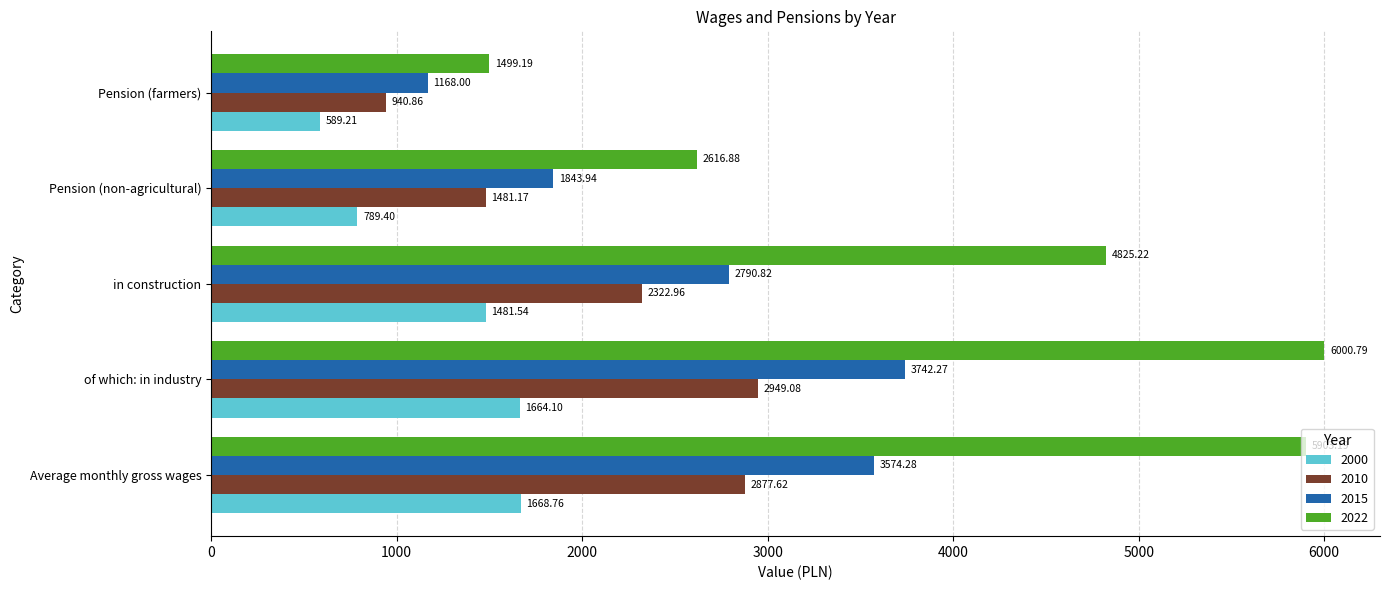

The value of 2000 at Pension (farmers) is 843.6. True or false?

False